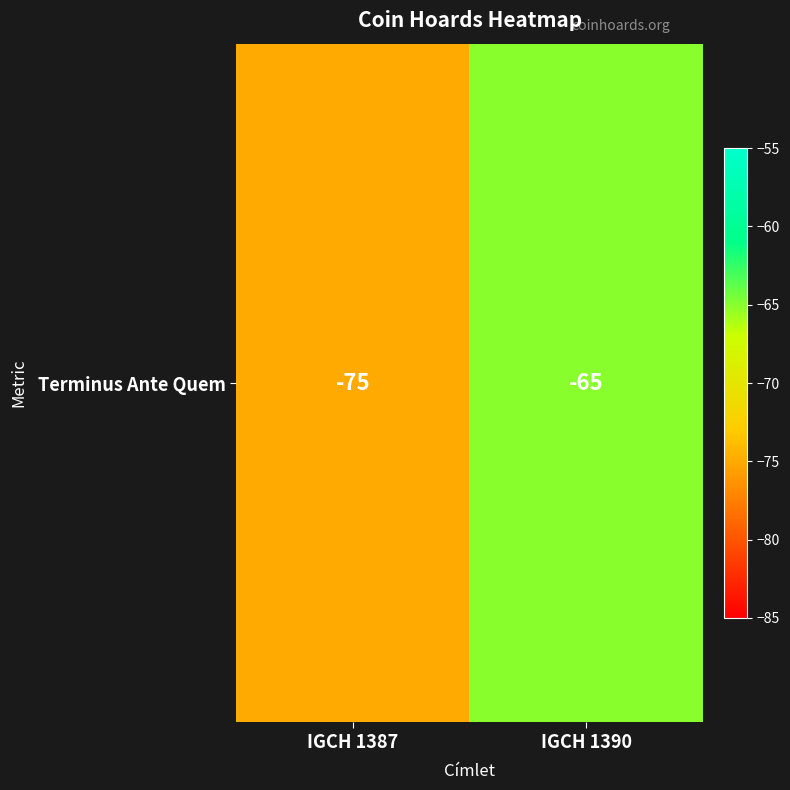

What is the minimum value shown in the chart?

-75